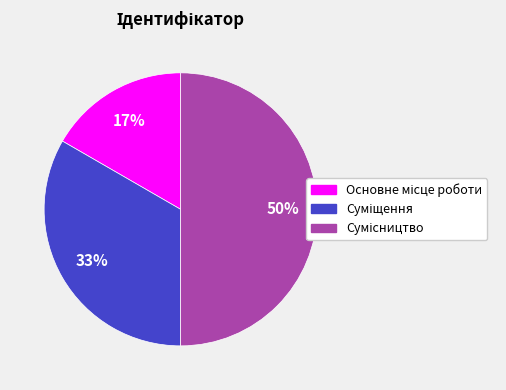

To the nearest percent, what is the average slice percentage?

33%